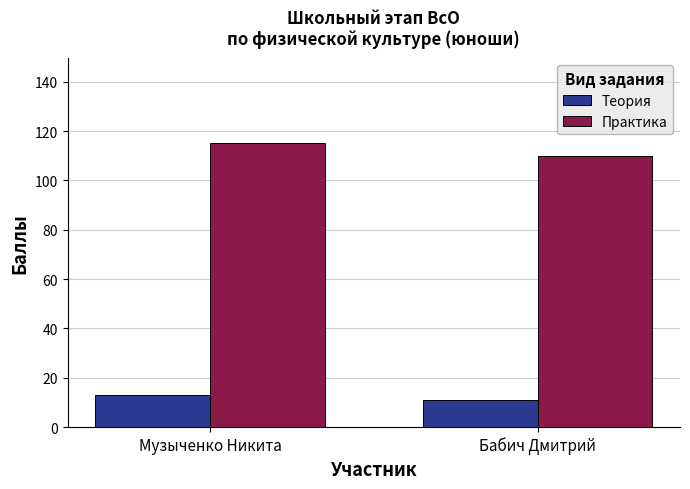

List the series in order of their peak value, highest first.

Практика, Теория